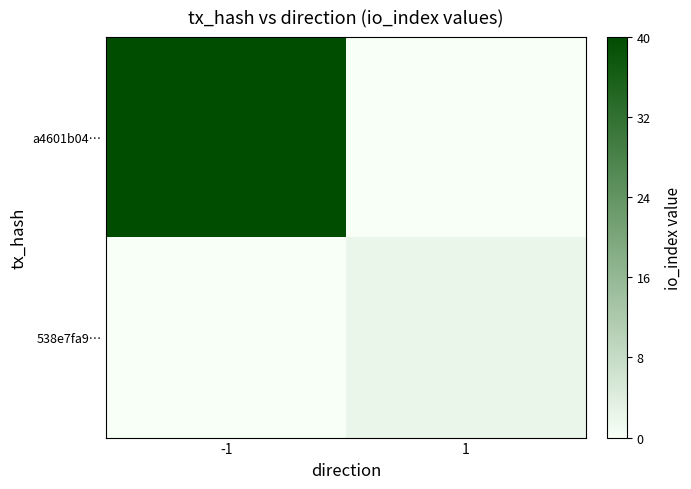

At how many categories does at least one series exceed 0?

2